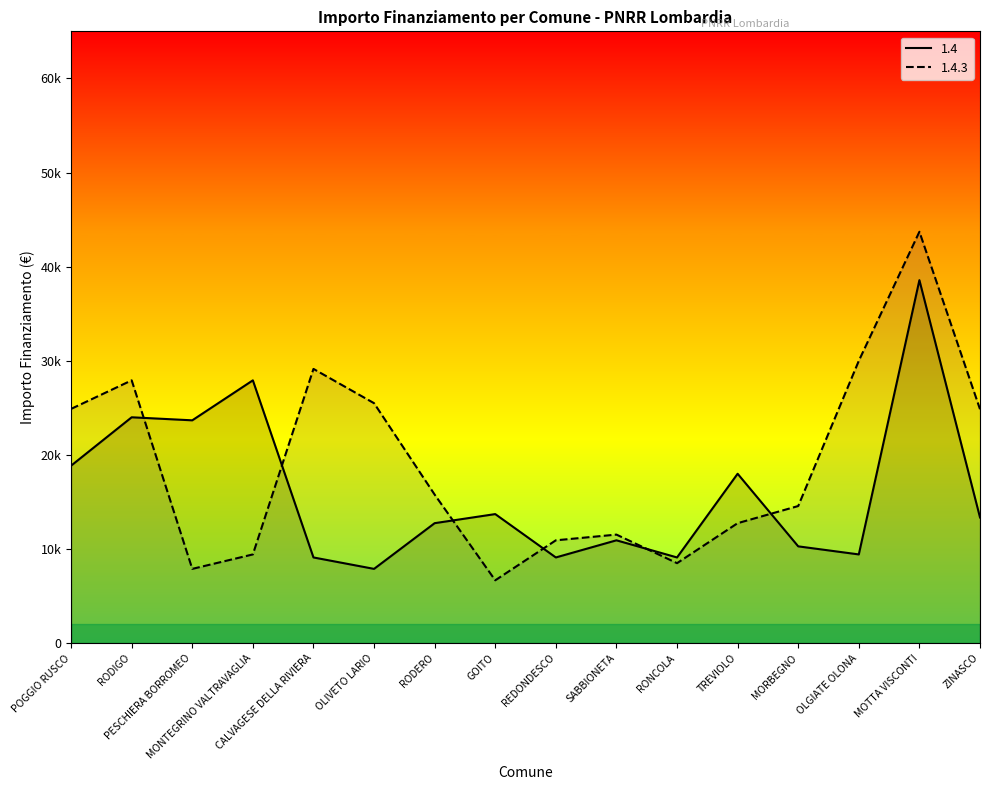

At how many categories does at least one series exceed 19634?

9